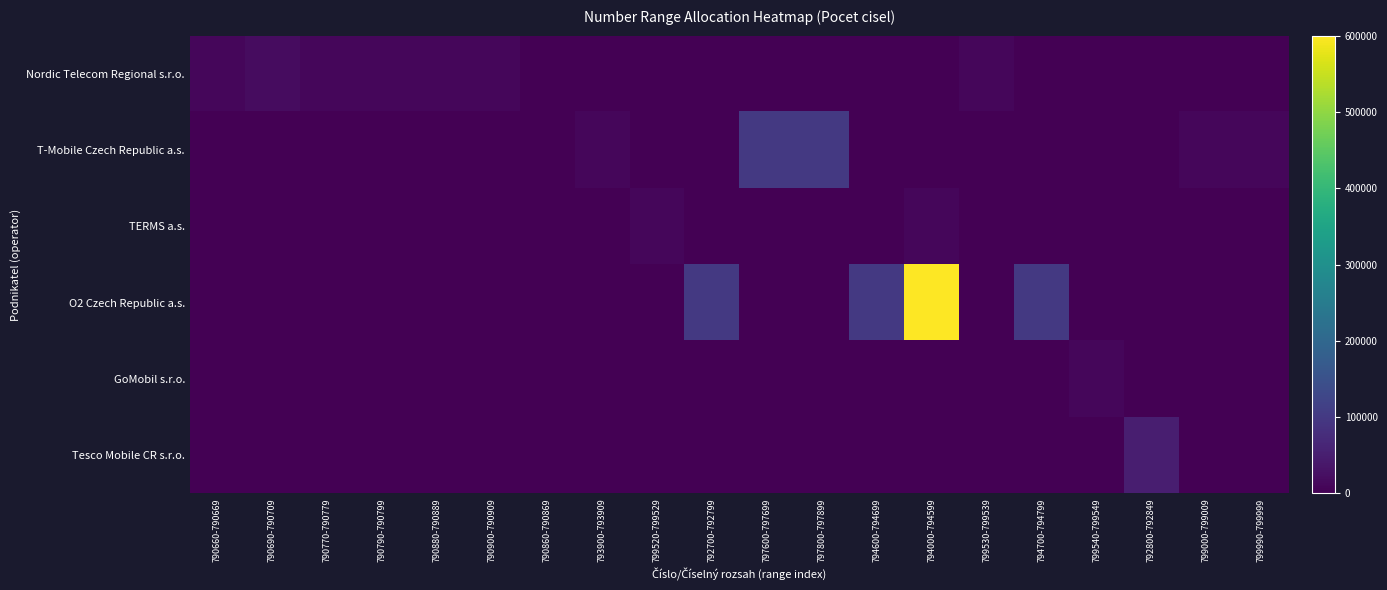

At 797800-797899, list the series in order from largest to smallest.

T-Mobile Czech Republic a.s., Nordic Telecom Regional s.r.o., TERMS a.s., O2 Czech Republic a.s., GoMobil s.r.o., Tesco Mobile CR s.r.o.